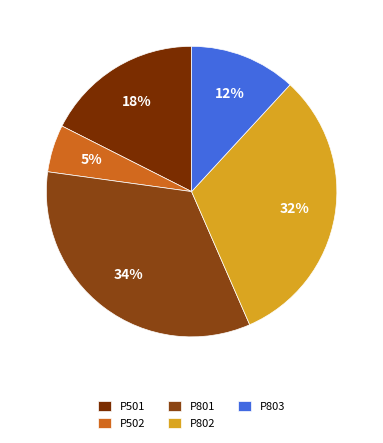

Which has a higher value, P501 or P802?

P802